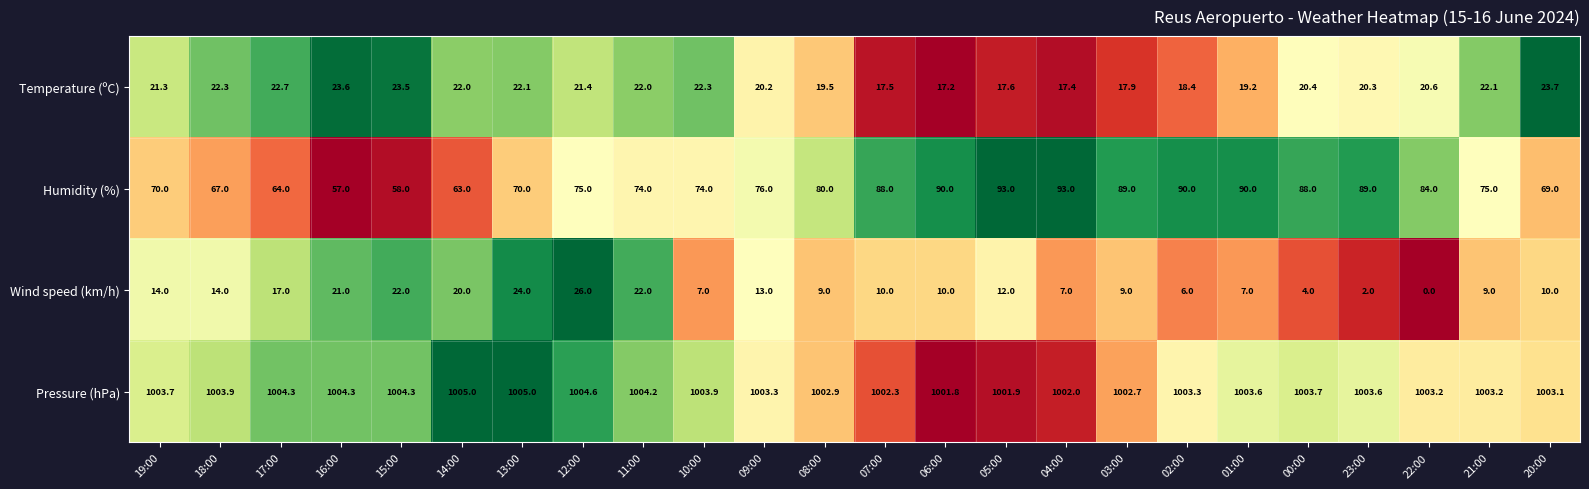

Is it true that Pressure (hPa) equals 1004.3 at 15:00?

True